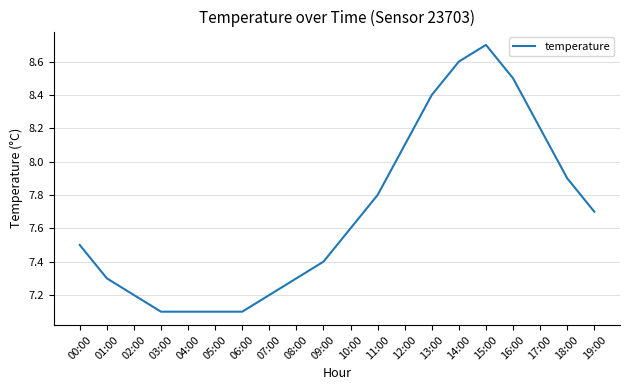

What position from the left is 17:00?

18